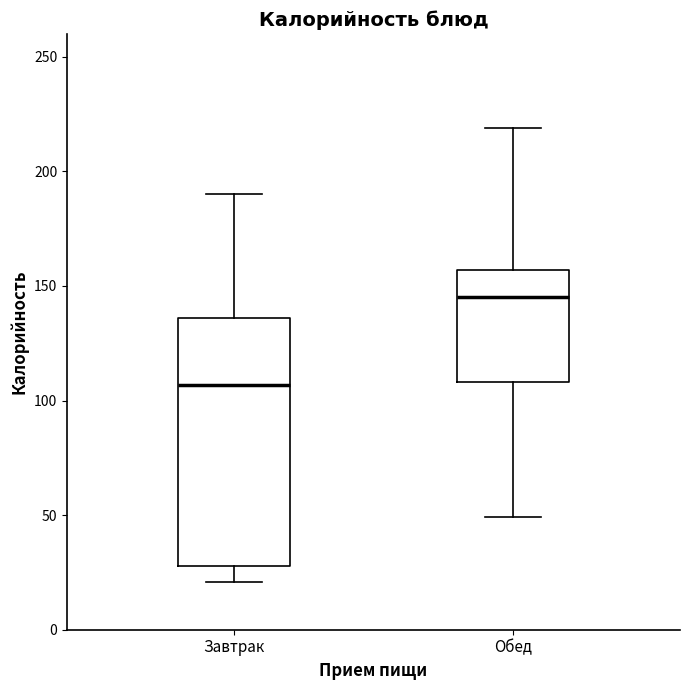

Which box is the tallest, from its lower edge to its upper edge?

Завтрак